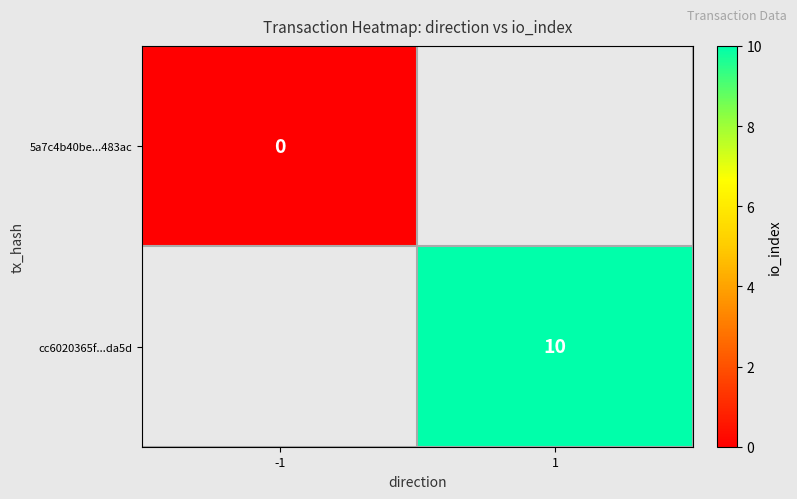

What is the greatest value displayed?

10.0